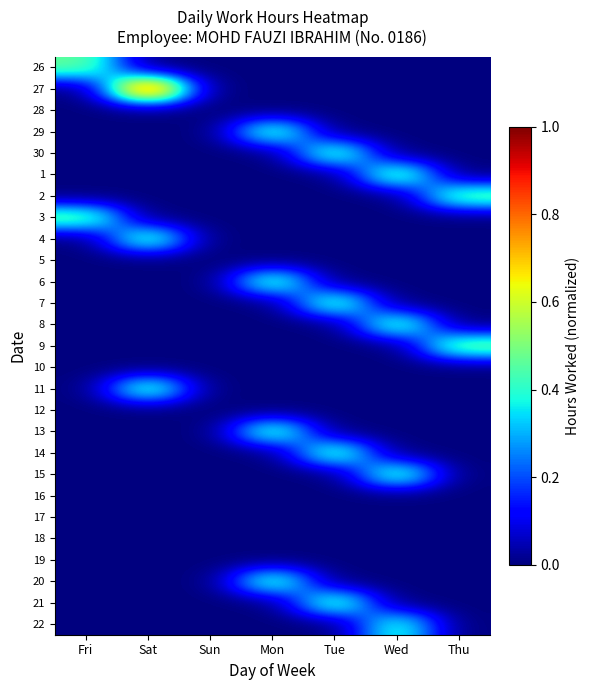

At how many categories does at least one series exceed 0?

6